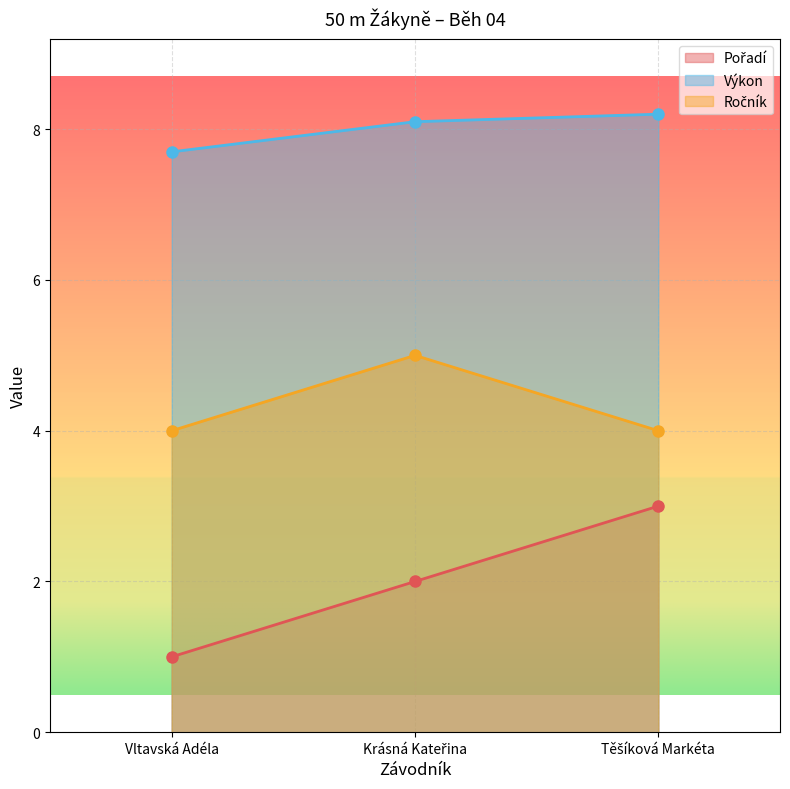

List the series in order of their peak value, highest first.

Výkon, Ročník, Pořadí